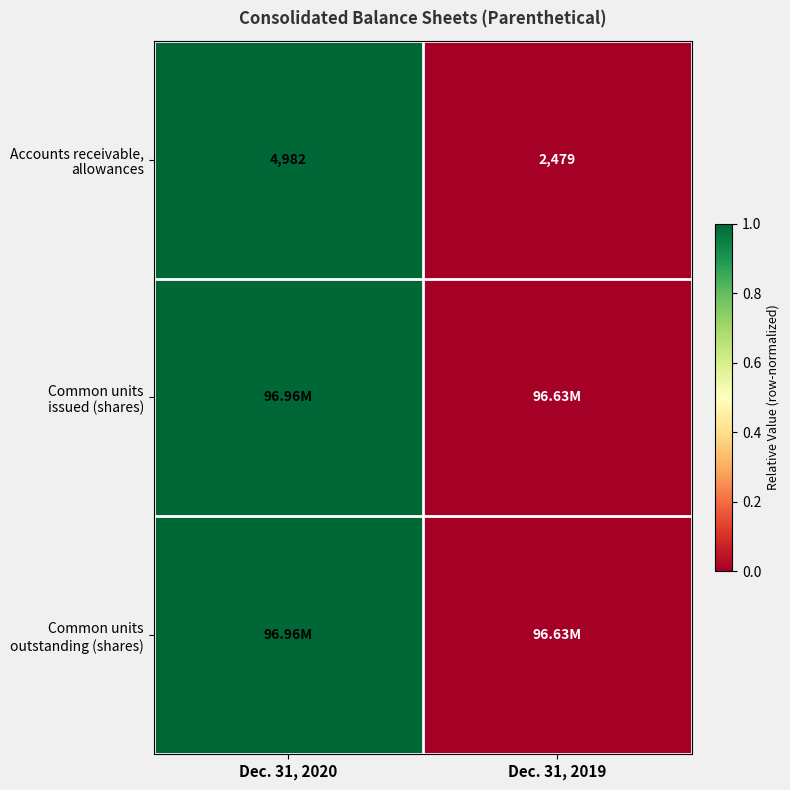

The value of Accounts receivable, allowances at Dec. 31, 2019 is 0. True or false?

True